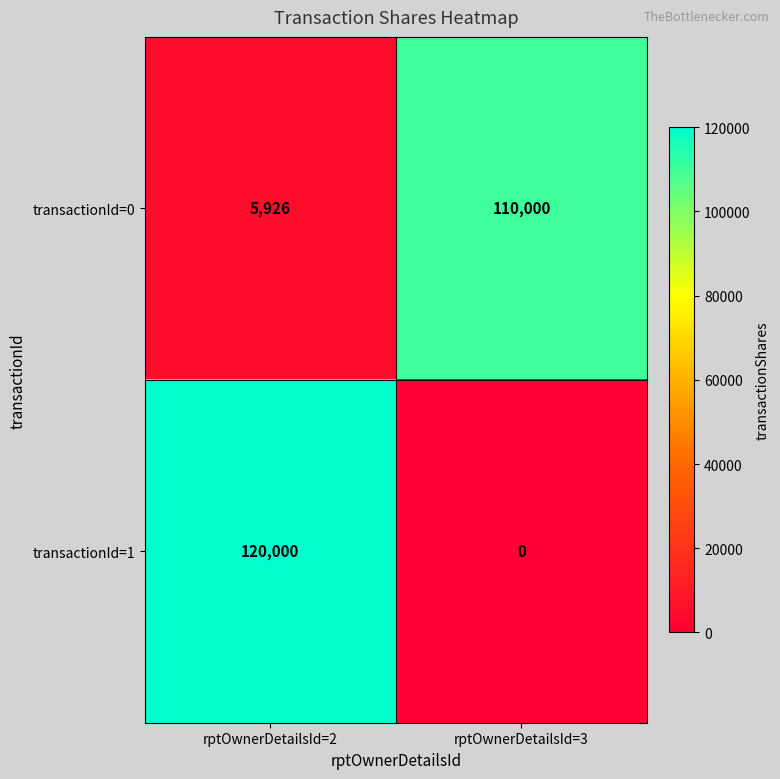

What is the difference between the transactionId=1 values at rptOwnerDetailsId=3 and rptOwnerDetailsId=2?

120000